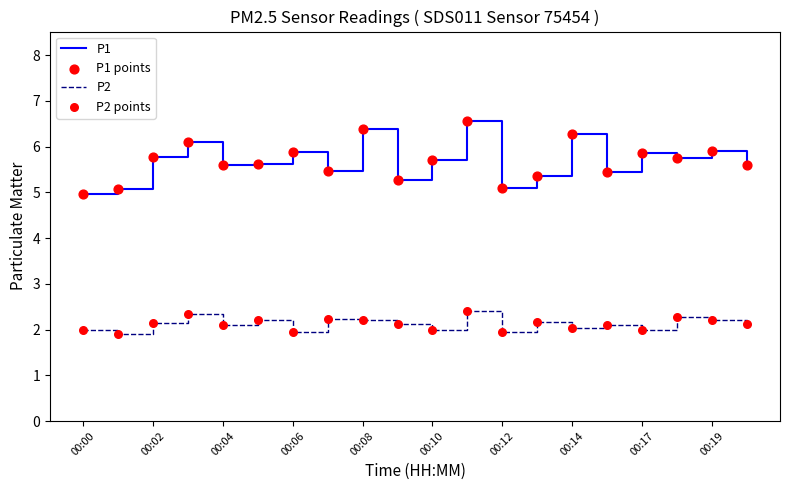

Which series has the widest spread of values?

P1